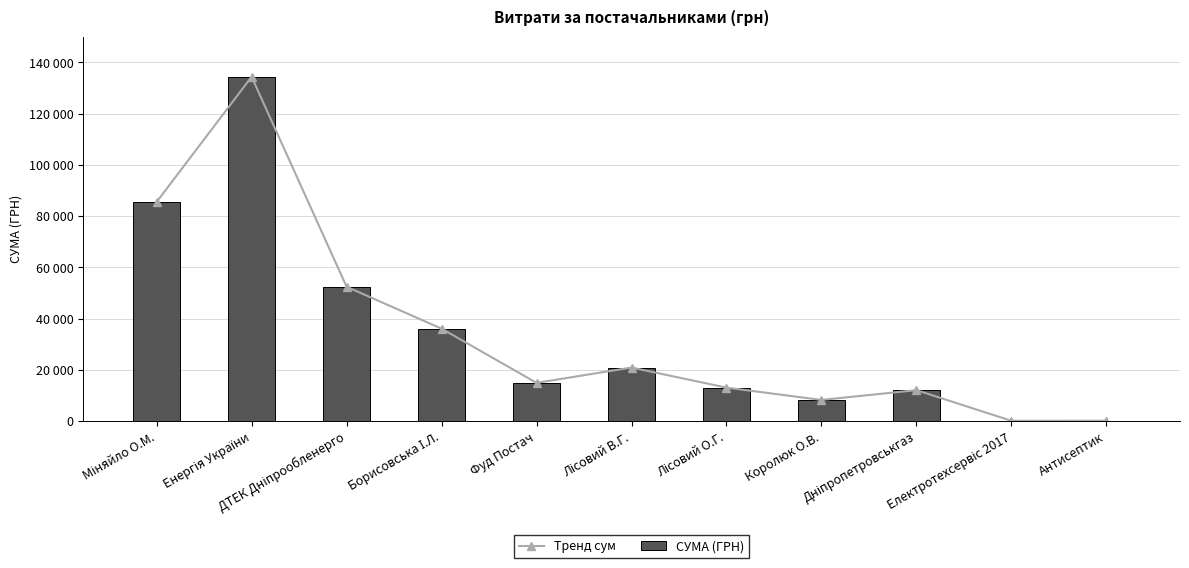

How many series are shown in this chart?

2